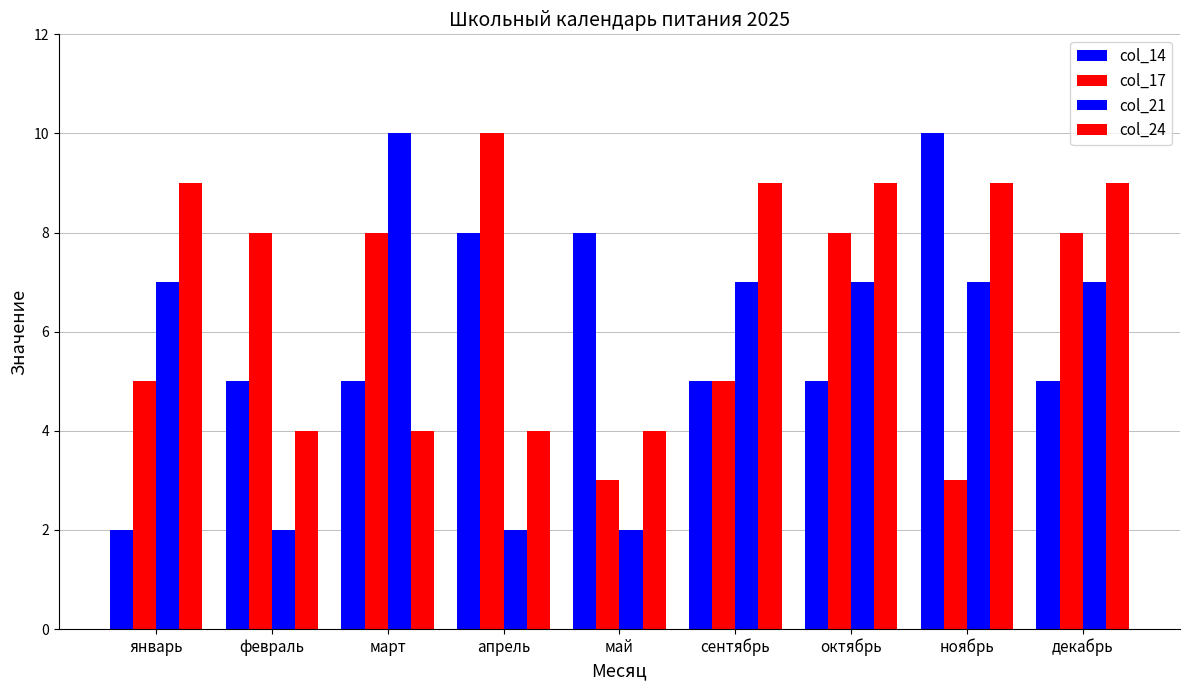

True or false: col_17 has a value of 5 at декабрь.

False